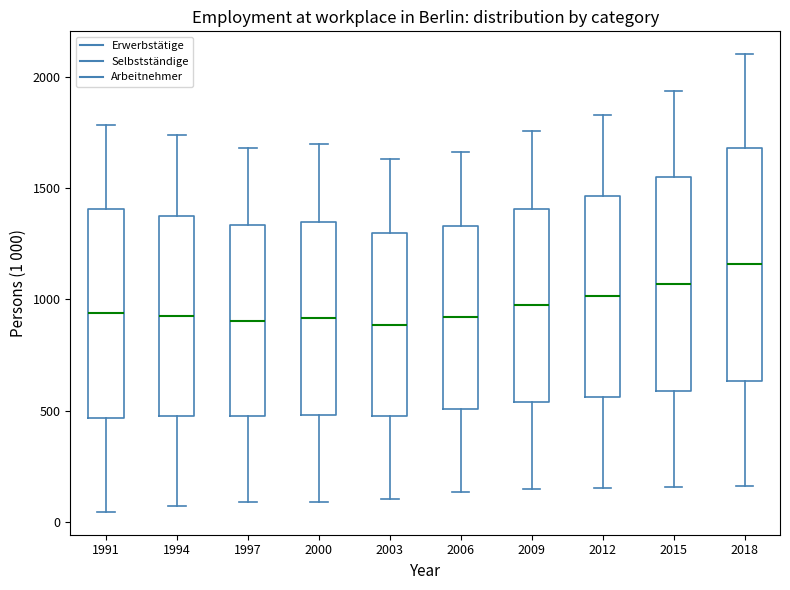

Where does the lower whisker of the box at x = 1994 end on the y-axis? The values are not printed on the chart, so give them approximately, as read against the axis.

50